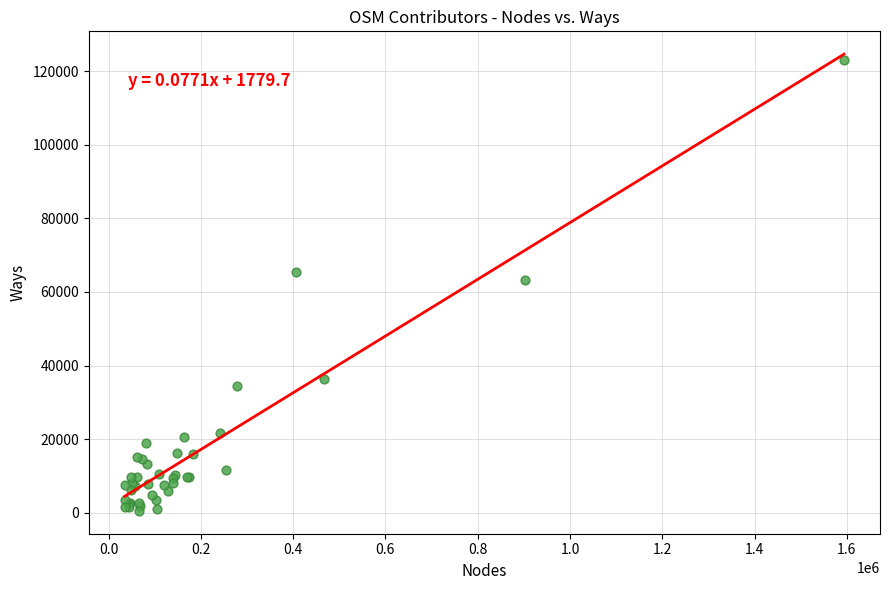

What Y value in the scatter plot is closest to 61749?

63330